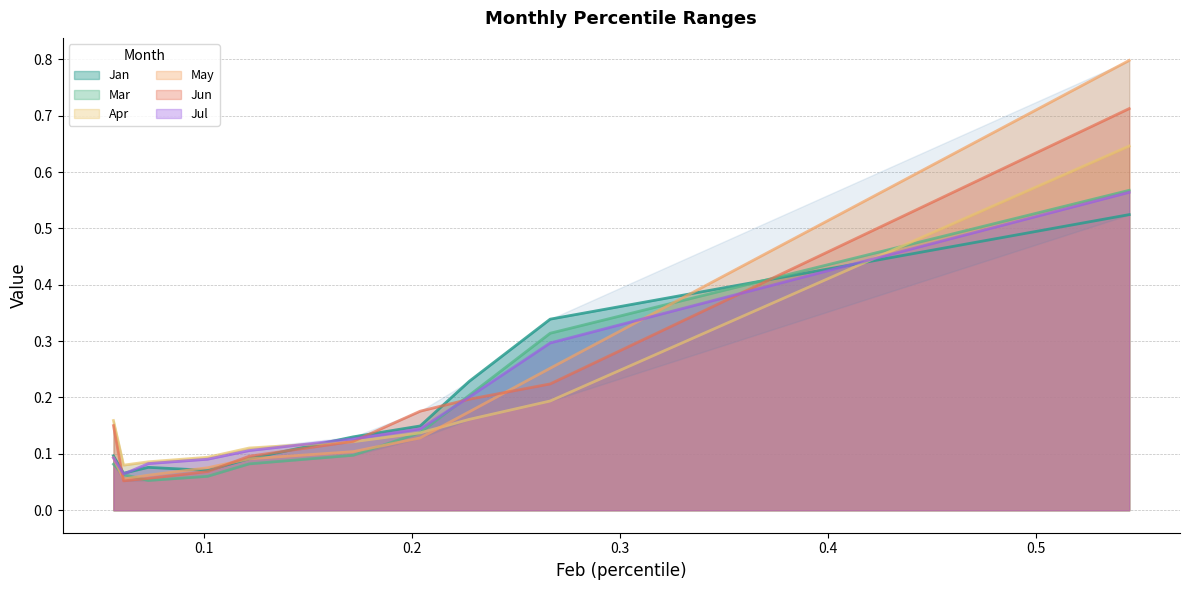

Reading left to right, list all the values displayed in this chart.

Jan: pct05=0.1	pct15=0.1	pct25=0.1	pct35=0.1	pct45=0.1	pct55=0.1	pct65=0.1	pct75=0.2	pct85=0.3	pct95=0.5
Mar: pct05=0.1	pct15=0.1	pct25=0.1	pct35=0.1	pct45=0.1	pct55=0.1	pct65=0.1	pct75=0.2	pct85=0.3	pct95=0.6
Apr: pct05=0.2	pct15=0.1	pct25=0.1	pct35=0.1	pct45=0.1	pct55=0.1	pct65=0.1	pct75=0.2	pct85=0.2	pct95=0.6
May: pct05=0.1	pct15=0.1	pct25=0.1	pct35=0.1	pct45=0.1	pct55=0.1	pct65=0.1	pct75=0.2	pct85=0.3	pct95=0.8
Jun: pct05=0.2	pct15=0.1	pct25=0.1	pct35=0.1	pct45=0.1	pct55=0.1	pct65=0.2	pct75=0.2	pct85=0.2	pct95=0.7
Jul: pct05=0.1	pct15=0.1	pct25=0.1	pct35=0.1	pct45=0.1	pct55=0.1	pct65=0.1	pct75=0.2	pct85=0.3	pct95=0.6